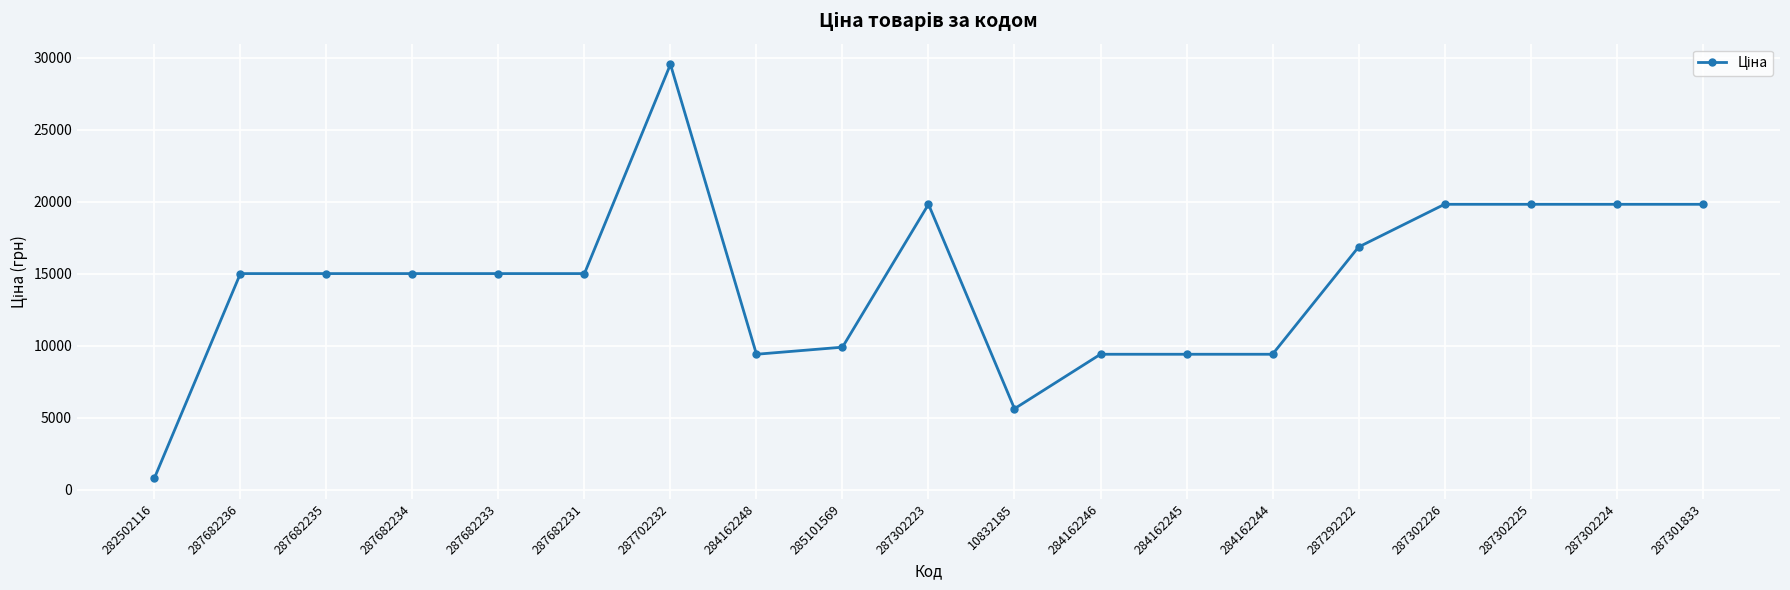

True or false: the data has more than 0 interior local peaks.

True